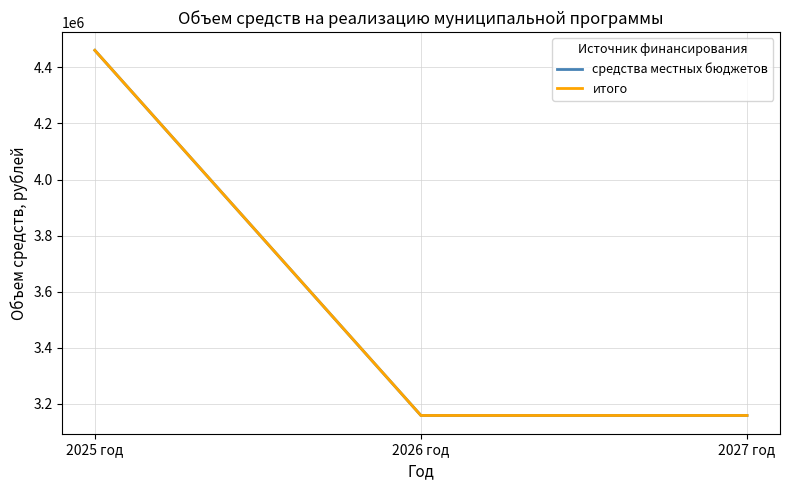

At which label does итого reach its minimum?

2026 год